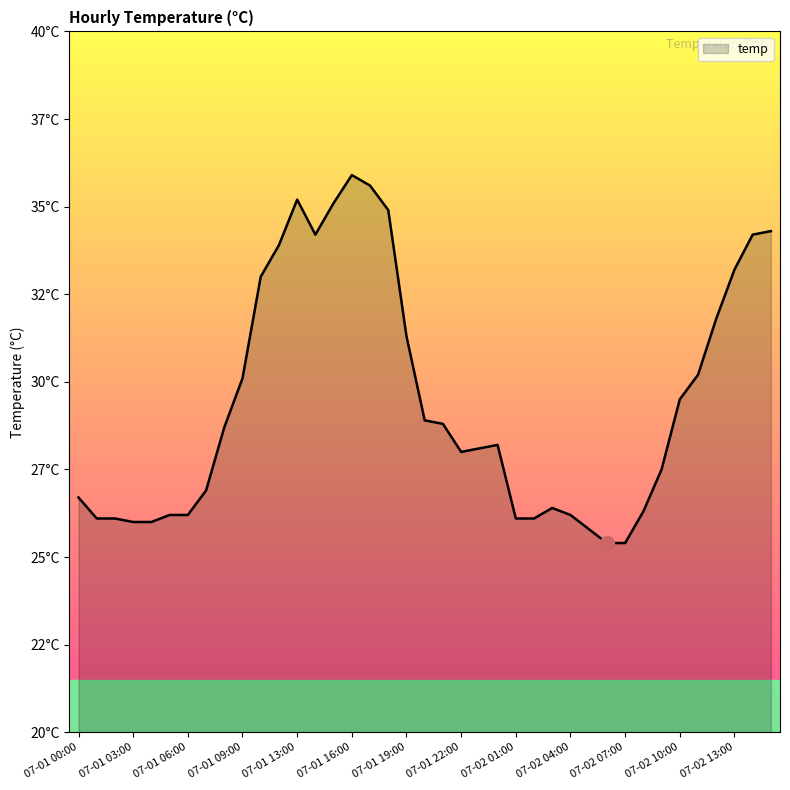

Is this an area chart (filled region under the line)?

Yes